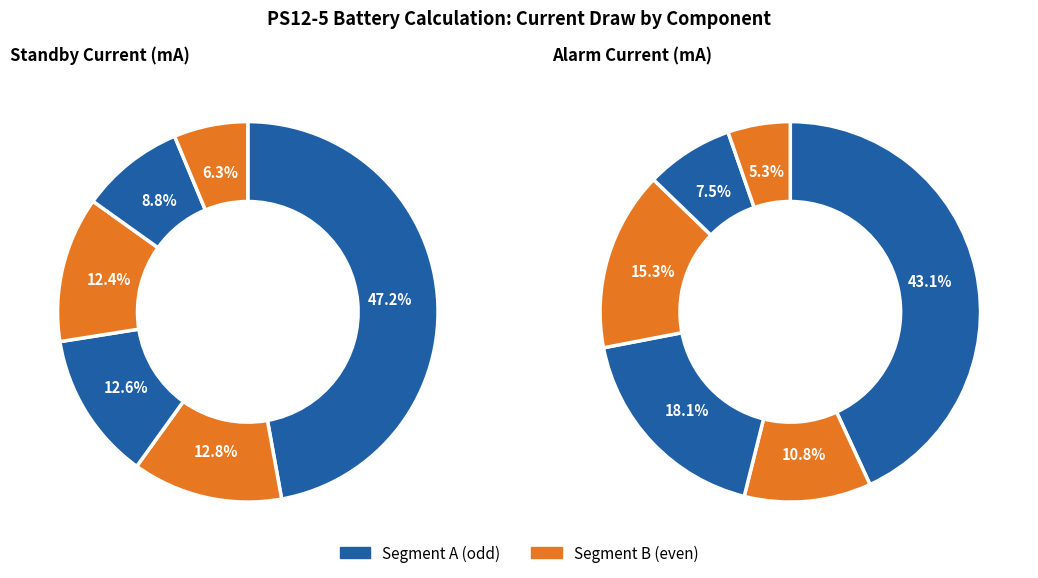

Is the sum of 2 and 3 greater than half?

No